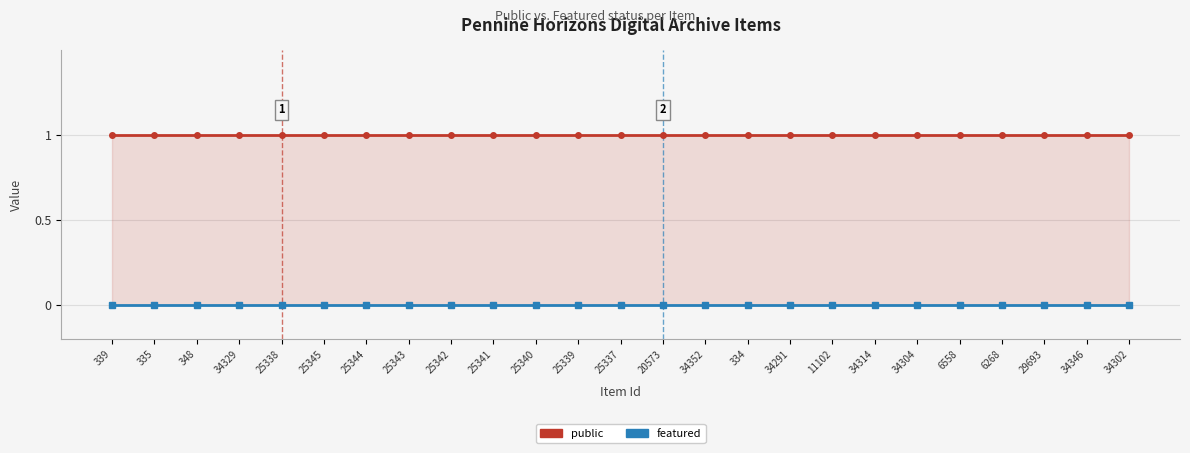

True or false: featured and public intersect in this chart.

False